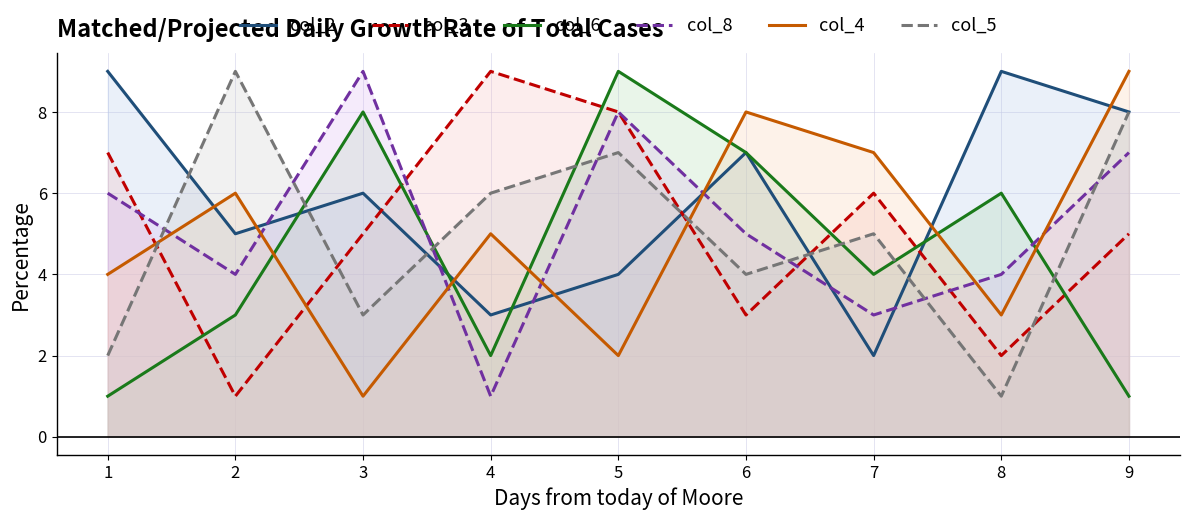

How many data points in col_4 are less than 5?

4